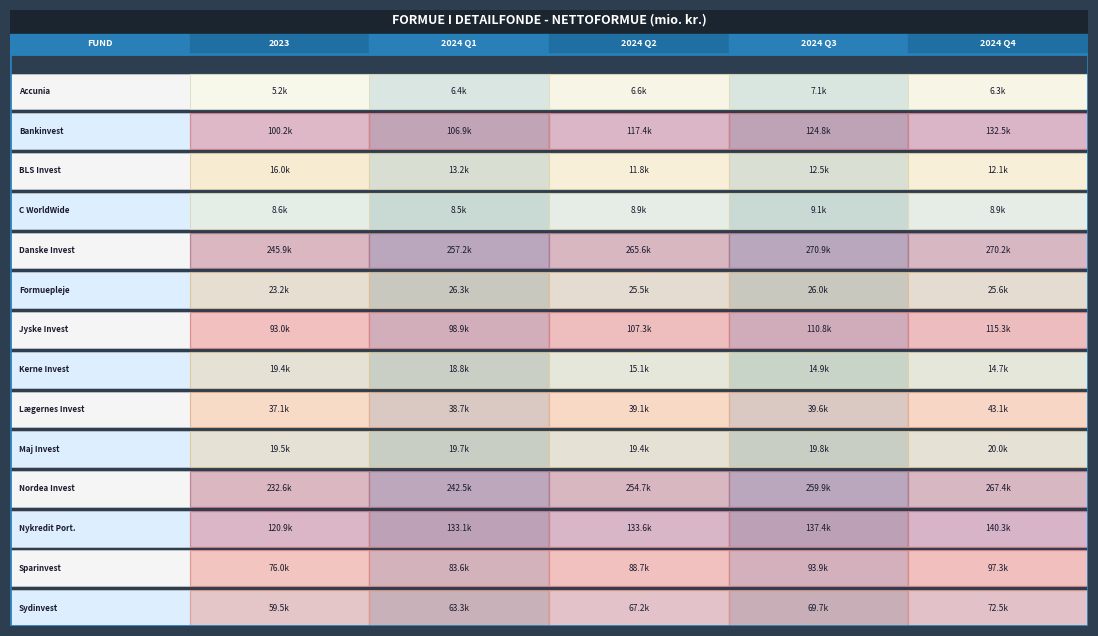

Reading right to left, what are all the values shown in this chart?

Accunia: 6339.8	7061.0	6610.0	6361.5	5154.4
Bankinvest: 132455.5	124818.0	117367.0	106912.1	100211.0
BLS Invest: 12145.8	12547.0	11848.3	13247.1	15957.7
C WorldWide: 8892.2	9097.0	8949.1	8465.0	8583.5
Danske Invest: 270150.8	270947.0	265611.9	257187.6	245895.9
Formuepleje: 25600.0	25959.0	25480.6	26285.8	23205.0
Jyske Invest: 115337.7	110829.0	107324.8	98920.6	92994.9
Kerne Invest: 14714.1	14929.0	15116.7	18808.6	19371.5
Lægernes Invest: 43079.2	39596.0	39115.7	38719.8	37051.0
Maj Invest: 19954.6	19805.0	19436.4	19668.5	19489.1
Nordea Invest: 267438.5	259912.0	254712.7	242459.4	232648.3
Nykredit Port.: 140274.1	137395.0	133612.2	133077.8	120925.5
Sparinvest: 97335.3	93892.0	88739.8	83648.8	76009.4
Sydinvest: 72544.7	69736.0	67233.5	63323.8	59473.8